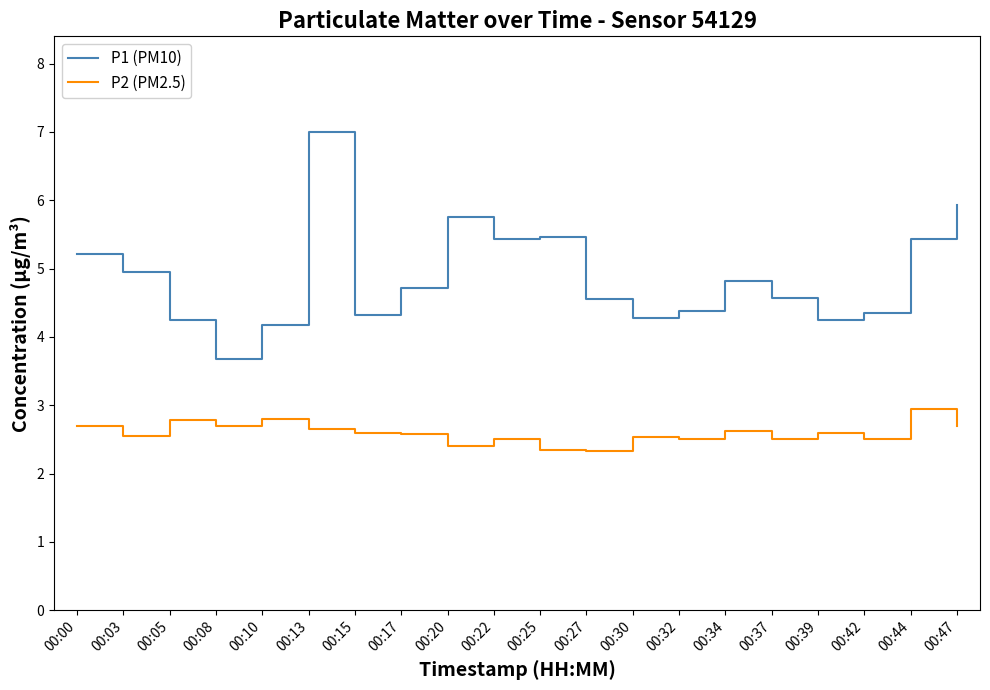

What is the sum of the P2 (PM2.5) values at 00:42 and 00:17?

5.1